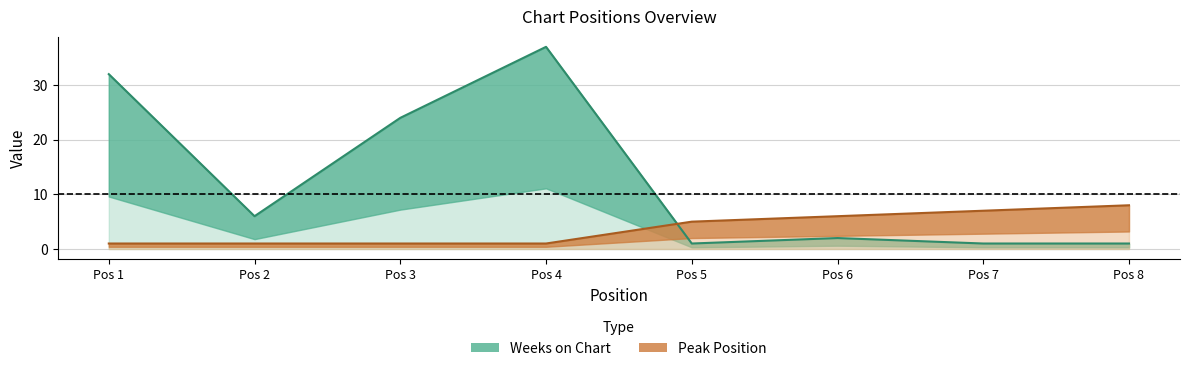

How many Peak Position values are between 1 and 7?

7